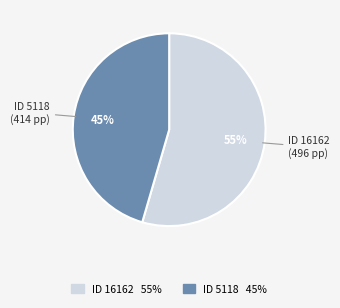

Is there a majority slice in this chart?

Yes